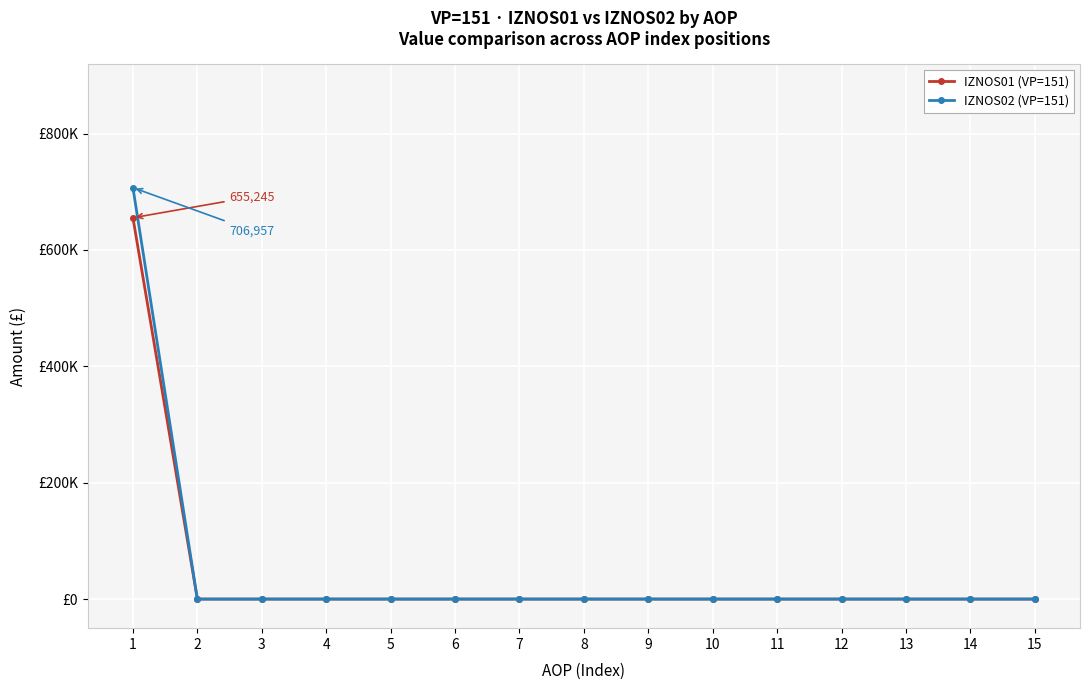

What is the difference between the maximum and minimum values in the IZNOS01 (VP=151) series?

655244.6